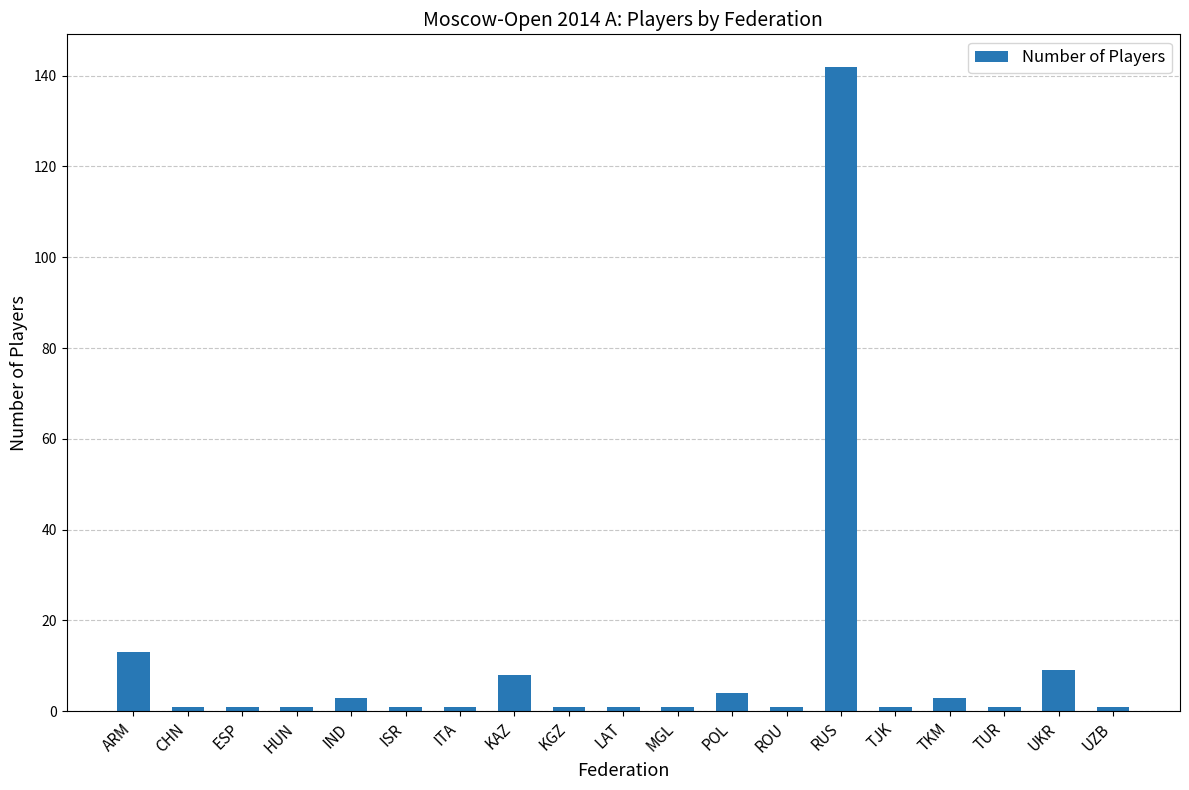

Reading right to left, transcribe all the data shown in this chart.

1	9	1	3	1	142	1	4	1	1	1	8	1	1	3	1	1	1	13